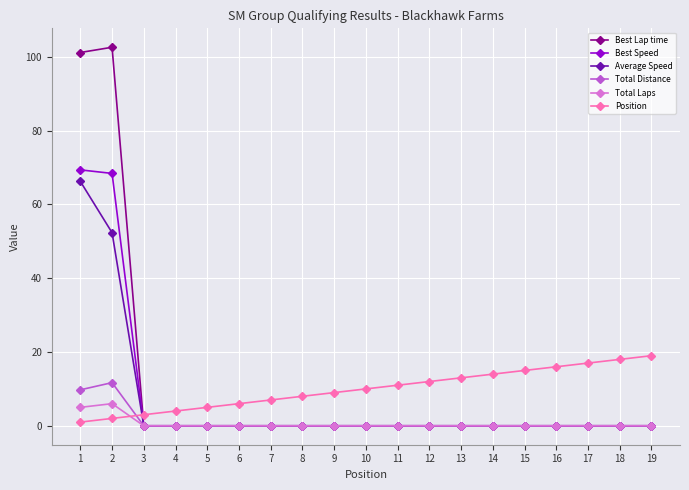

What is the total value across all series at 6?

6.0